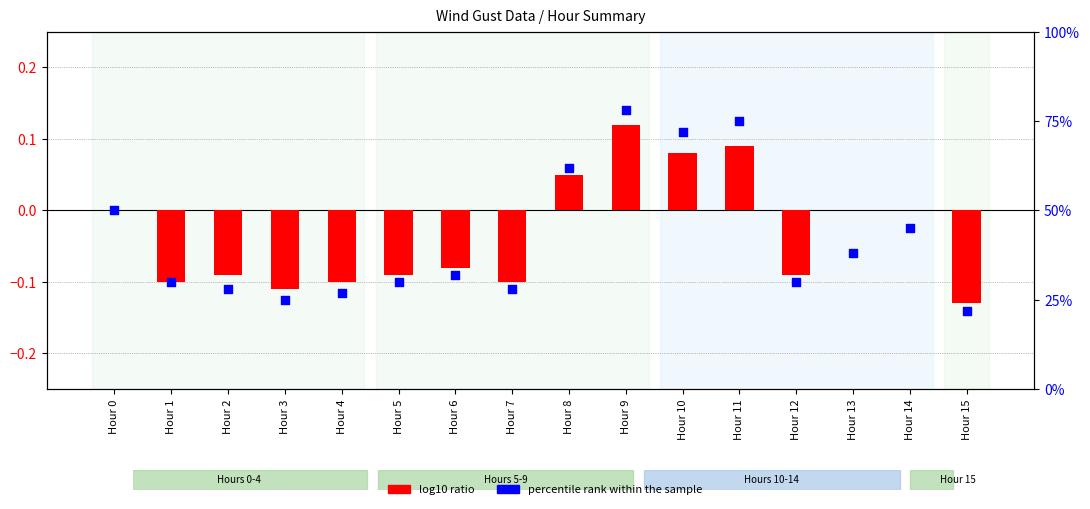

Which series reaches the maximum Y coordinate?

percentile rank within the sample